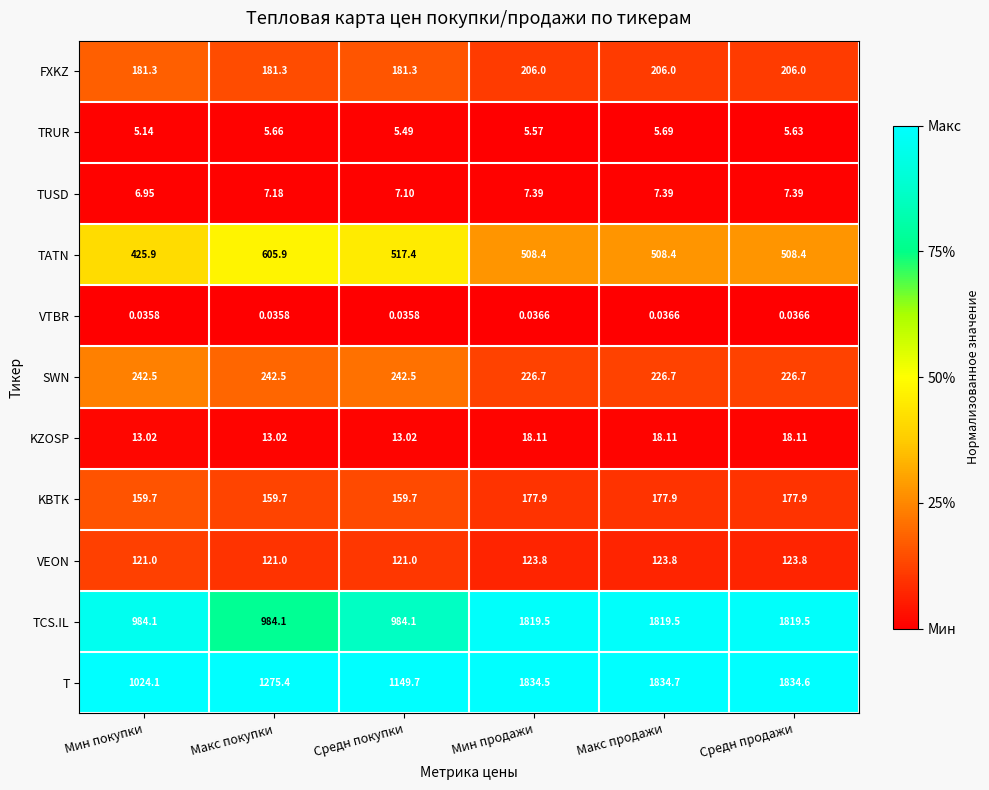

Where does the TATN series first go above 508?

Макс покупки